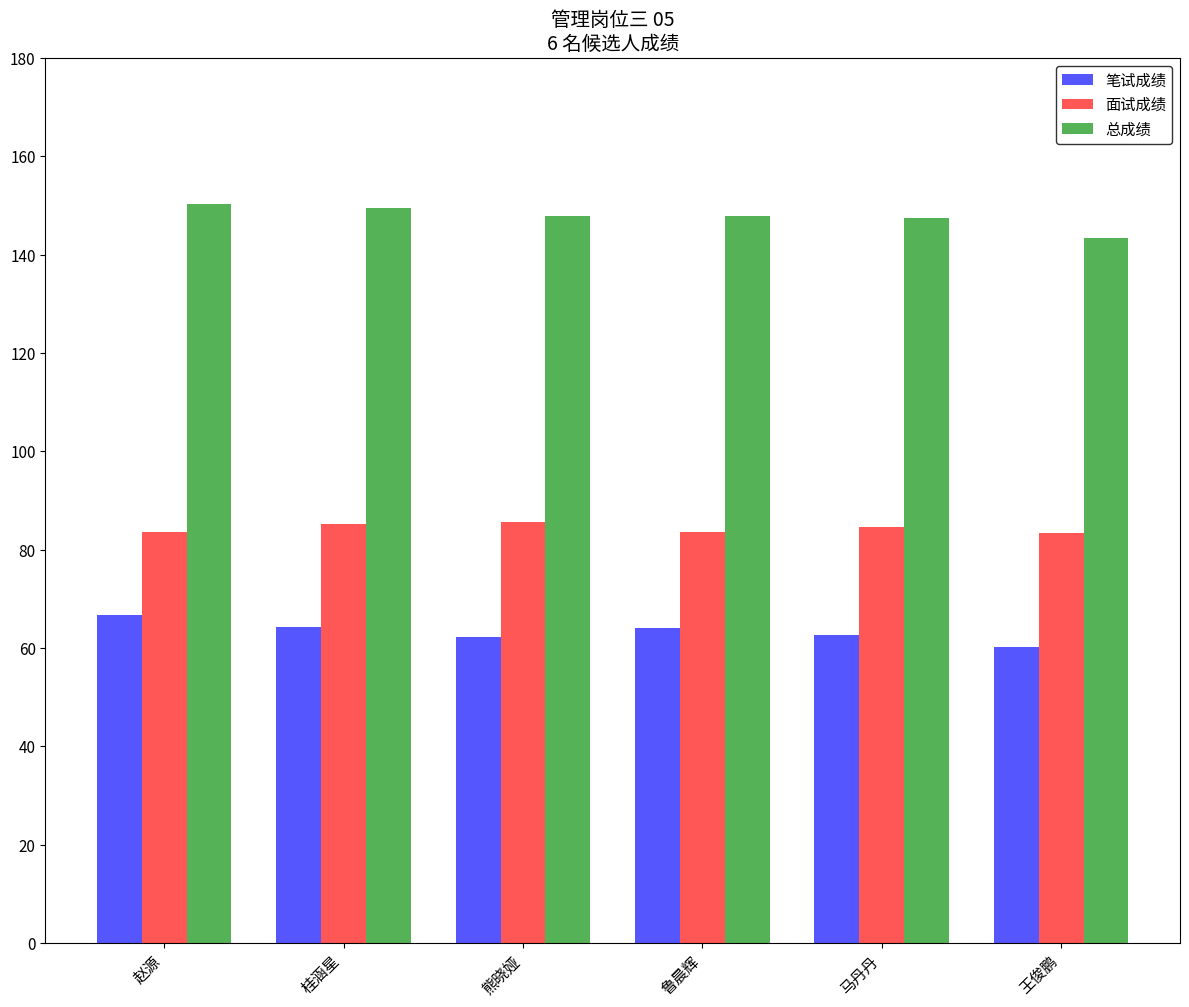

Is it true that 笔试成绩 equals 12.7 at 马丹丹?

False